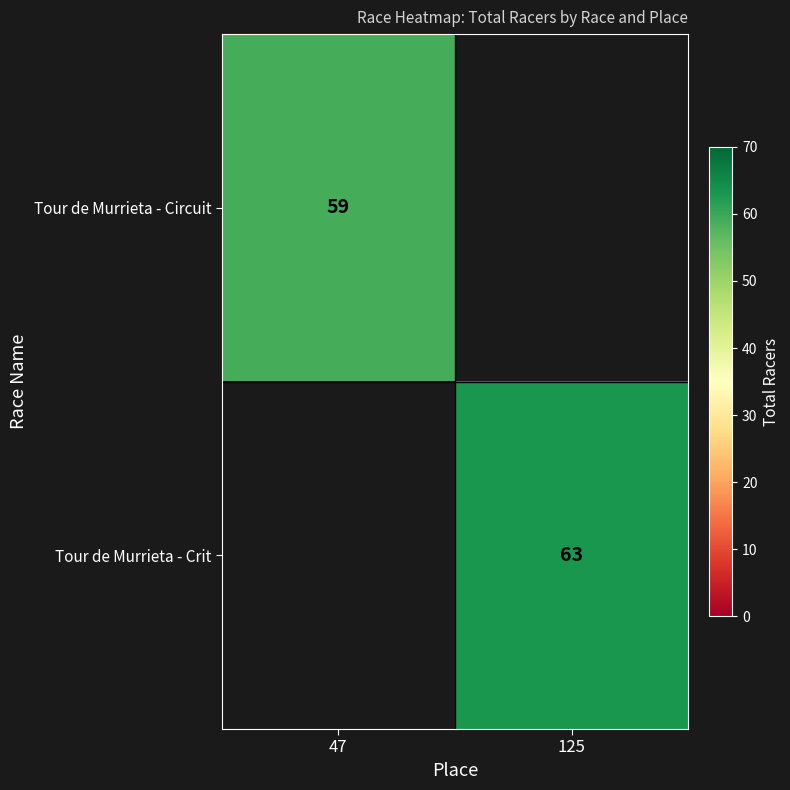

The Tour de Murrieta - Crit series shows 32 at 125. True or false?

False